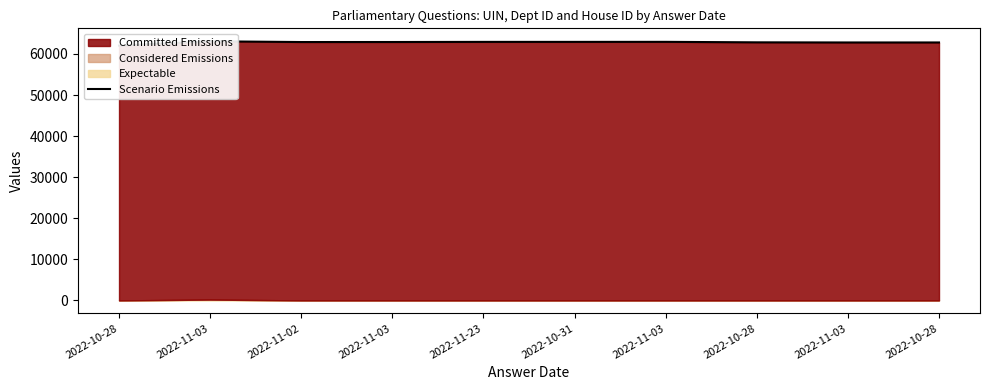

At which category does the data reach its first local valley?

2022-11-02